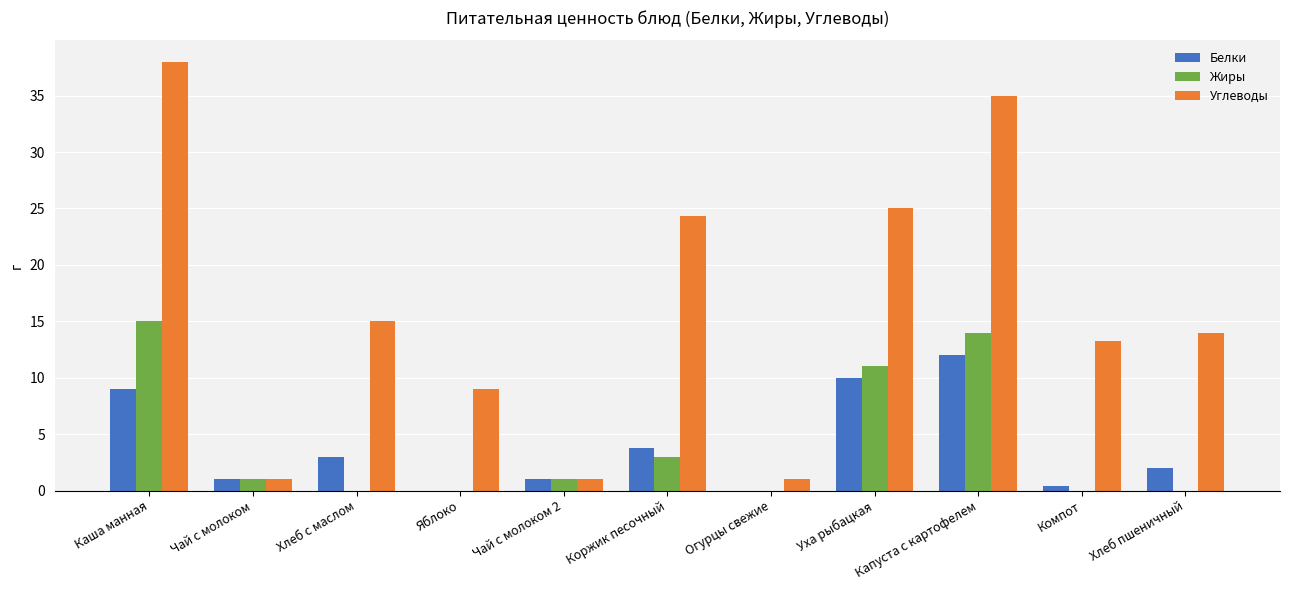

How many distinct data groups are displayed?

3